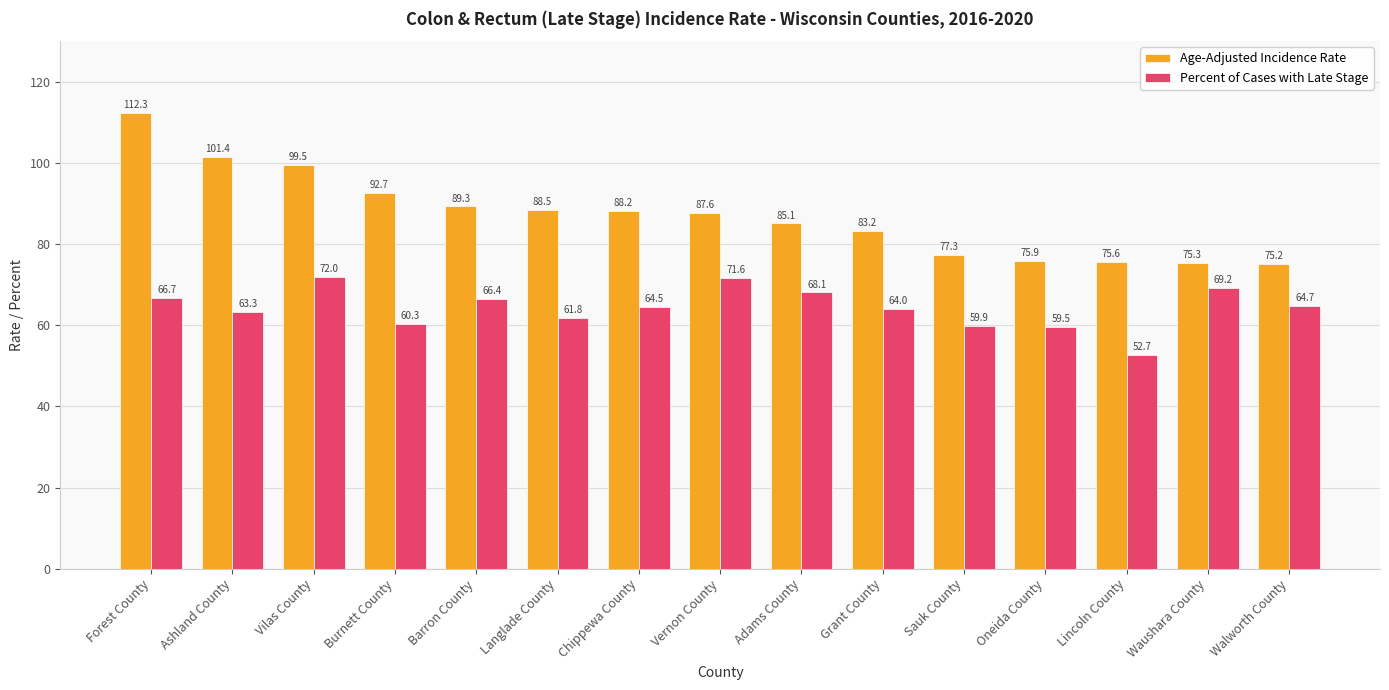

What is the difference between the maximum and second lowest values in the Age-Adjusted Incidence Rate series?

37.0